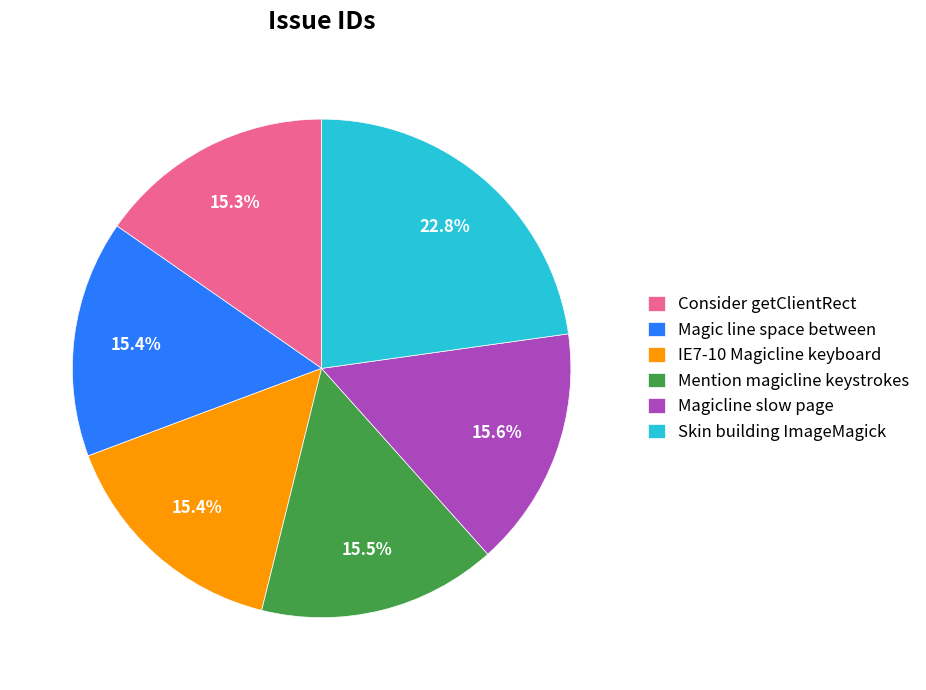

What is the largest slice in the pie chart?

Skin building ImageMagick